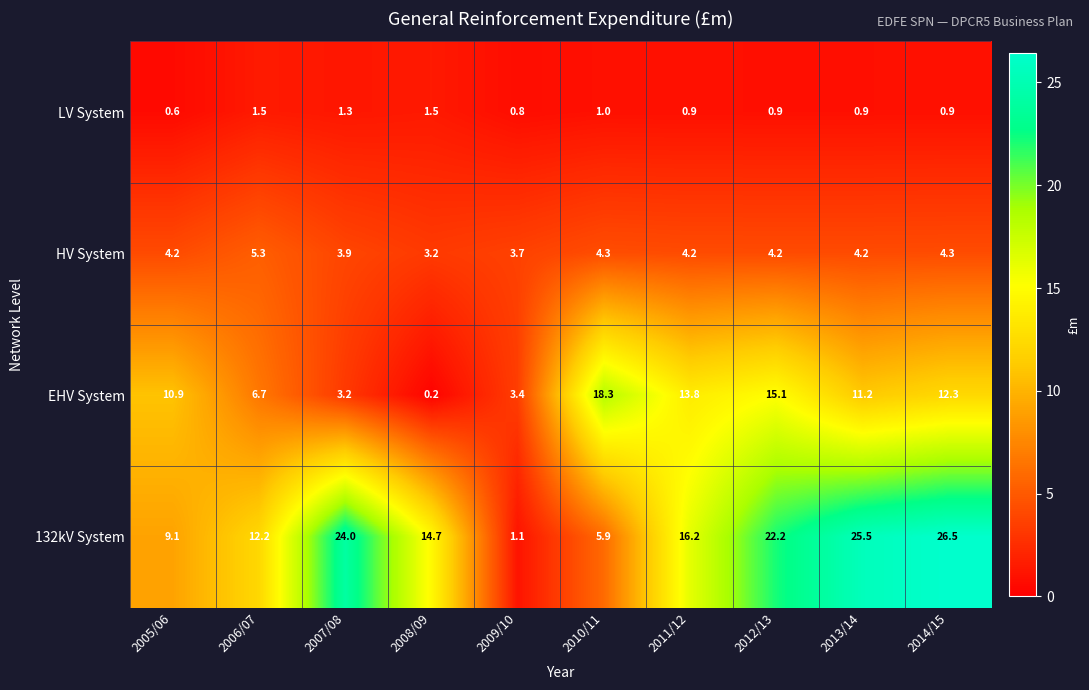

At how many categories does at least one series exceed 12?

8